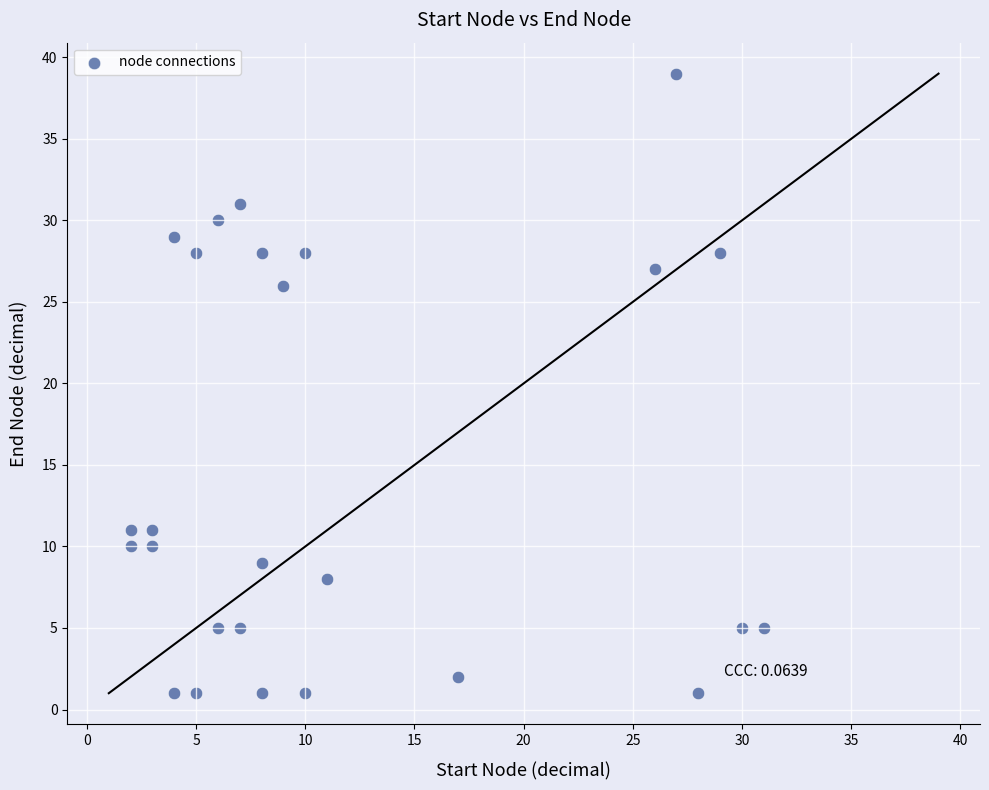

What is the range of Y values (max minus min)?

38